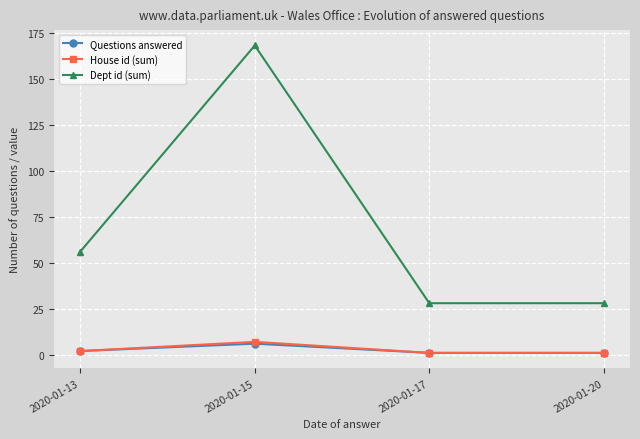

Is the value of Questions answered at 2020-01-17 greater than the value of Dept id (sum) at 2020-01-13?

No